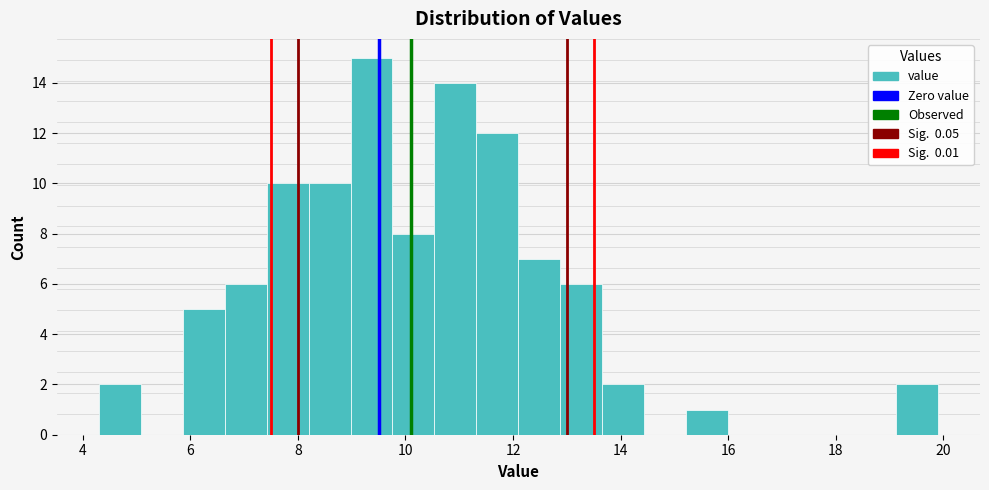

Around what value on the x-axis is the tallest bar? Give the approximate position of its centre, as read against the axis.

9.4